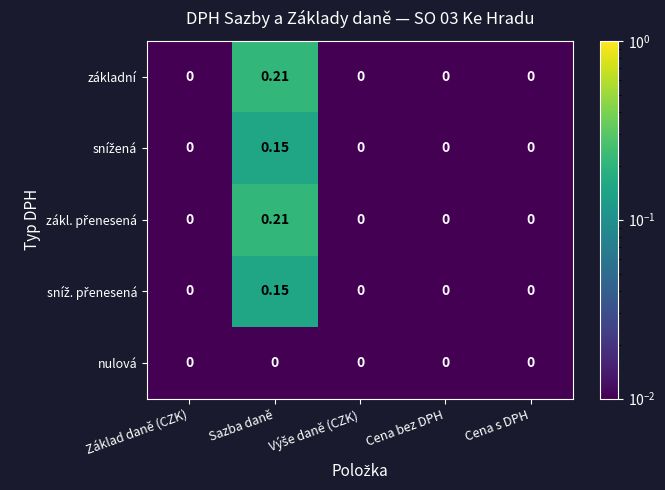

Which category has the highest value across all series?

Sazba daně